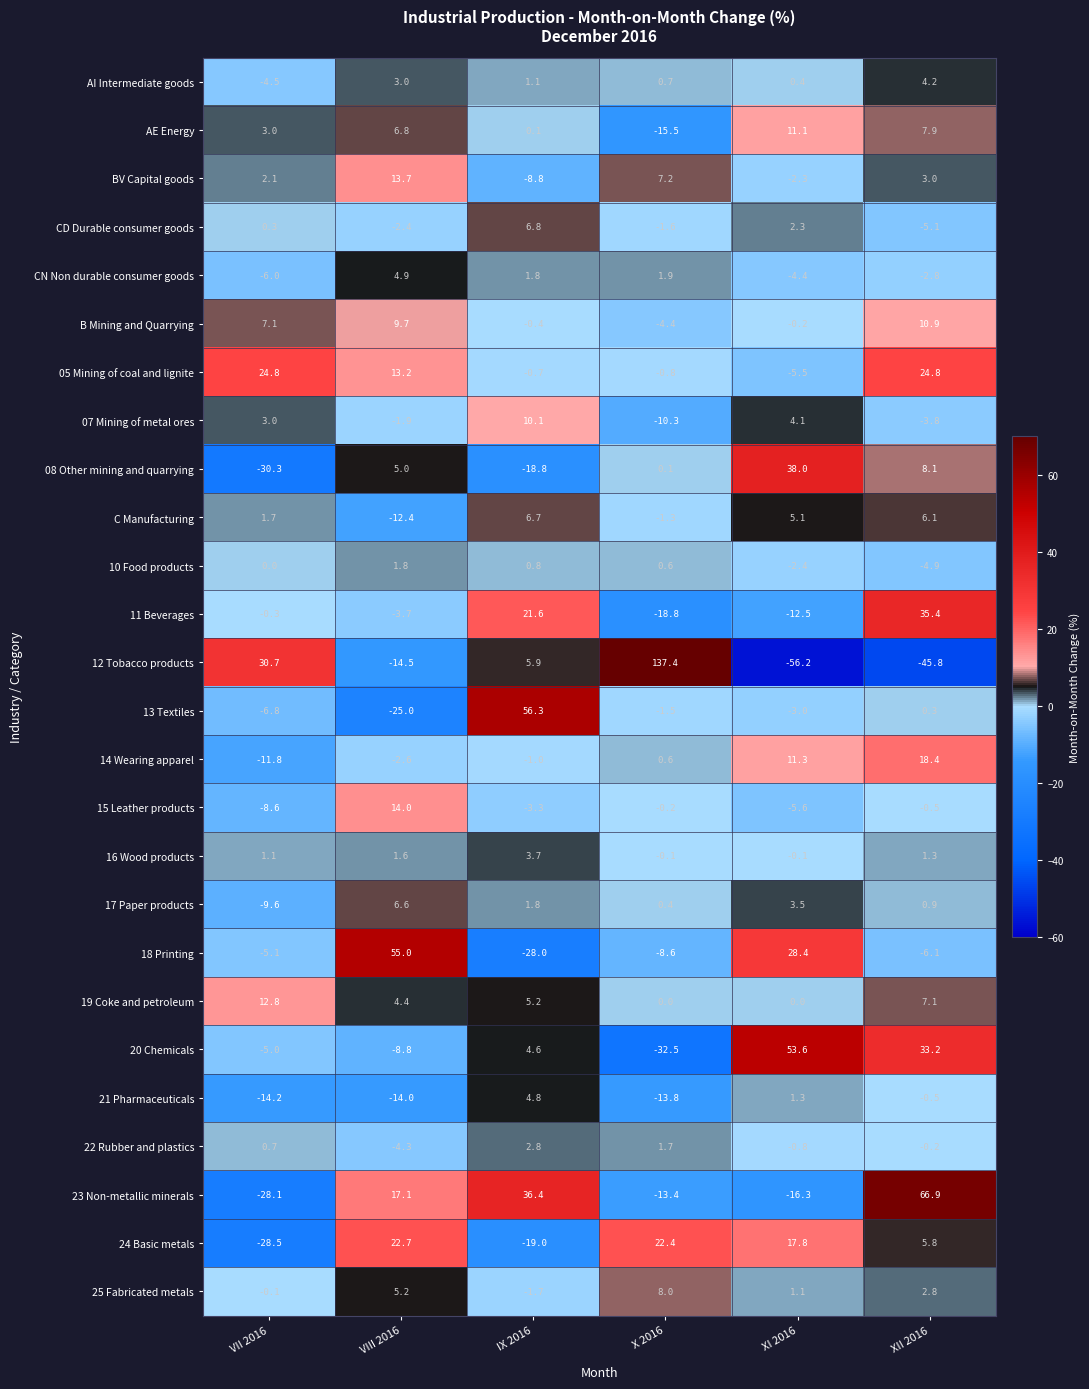

What is the difference between the BV Capital goods values at IX 2016 and XII 2016?

11.8